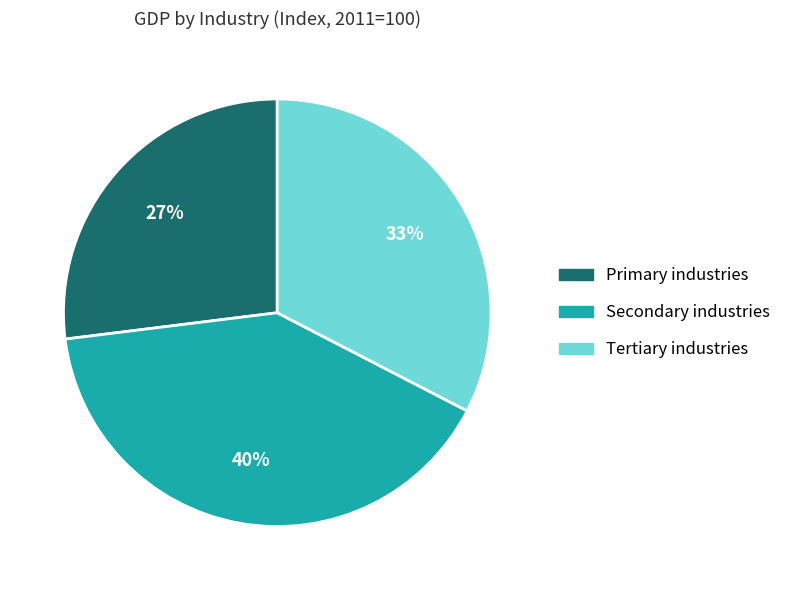

To the nearest percent, what percentage of the pie is Primary industries?

27%